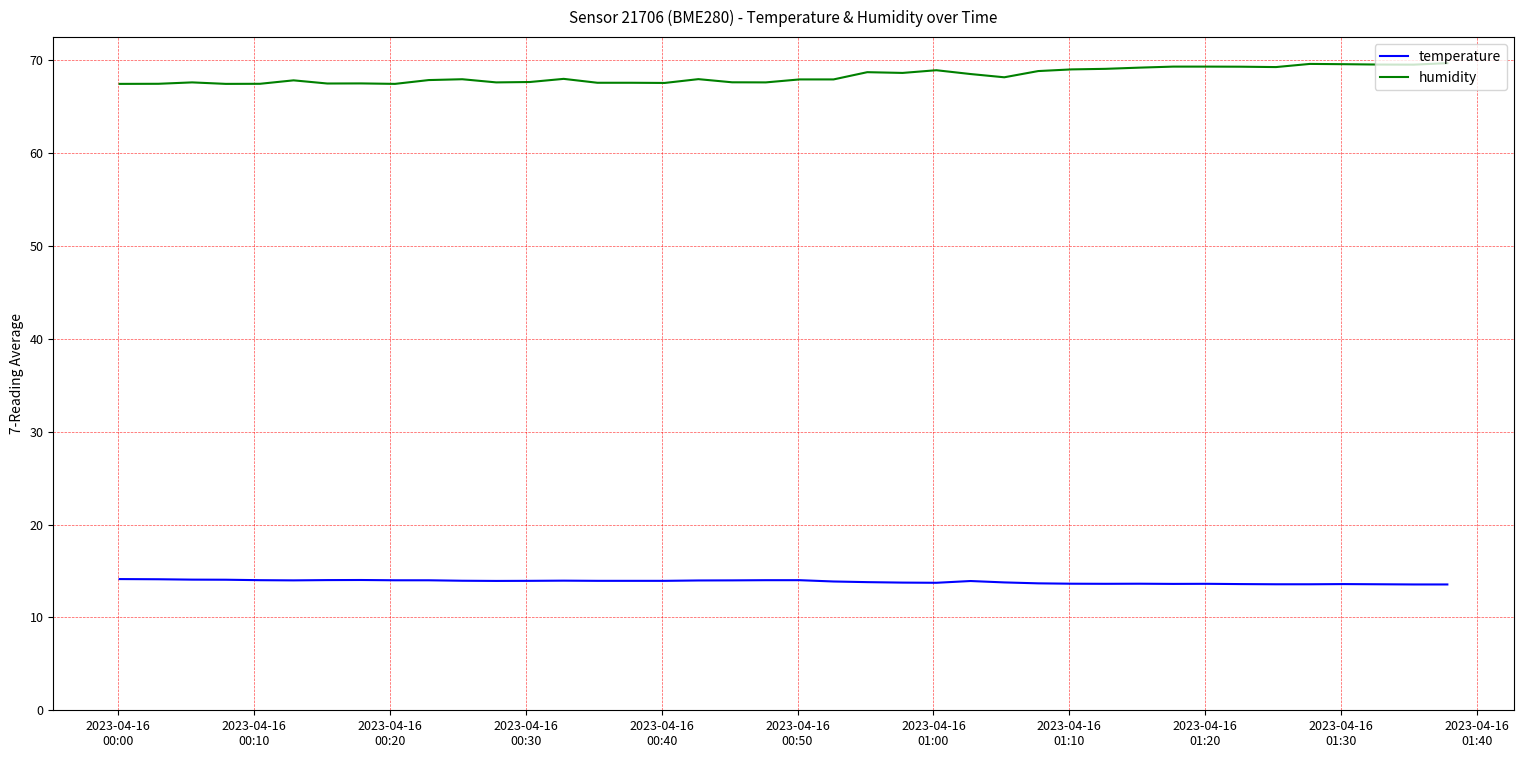

Which series has the largest total across all categories?

humidity